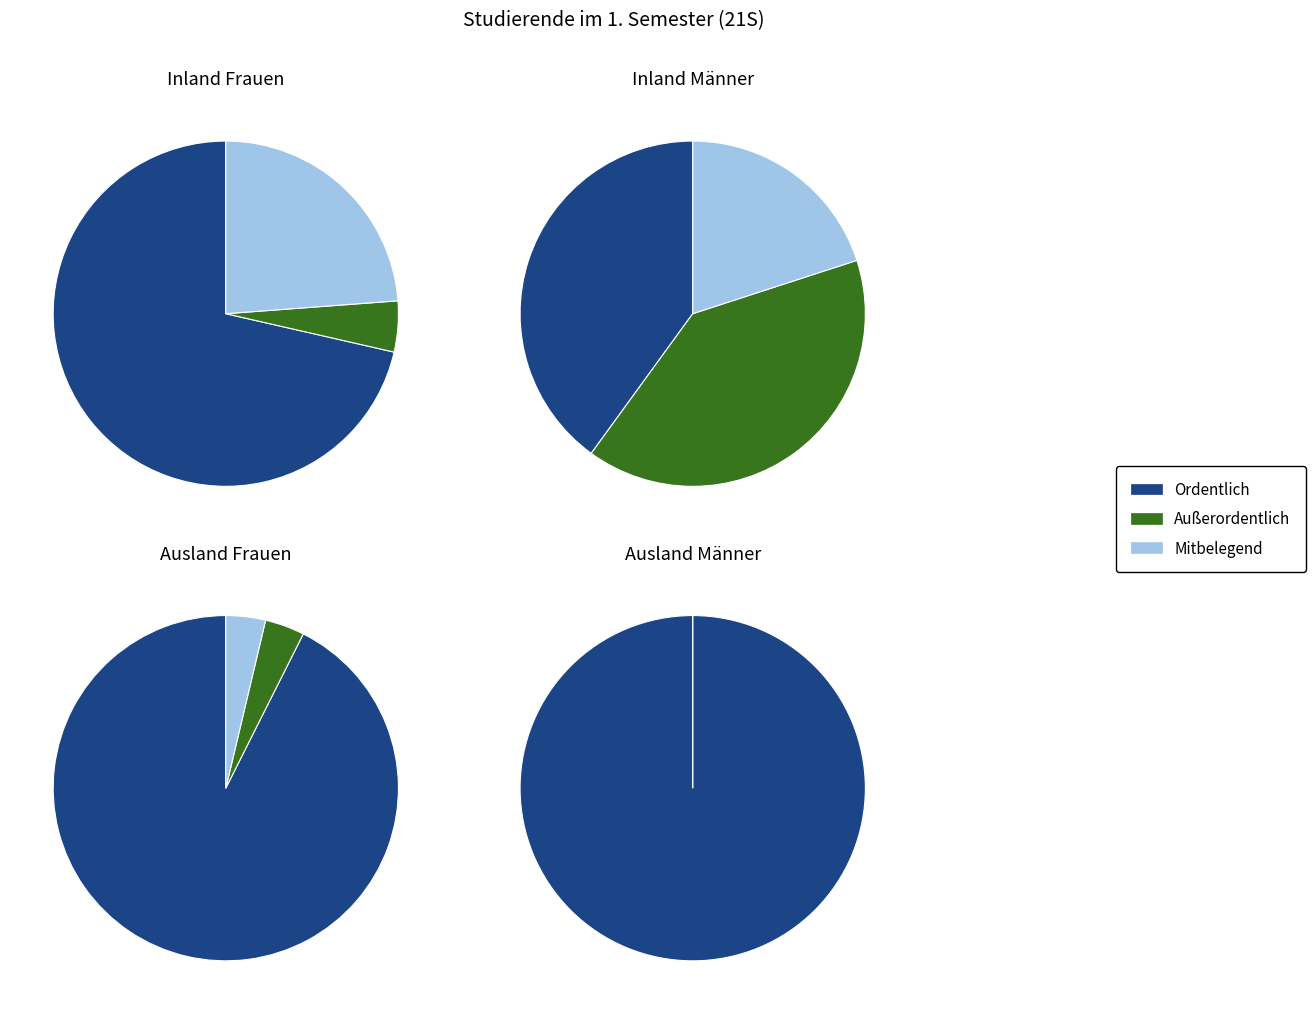

To the nearest percent, what is the difference between the largest and smallest slice percentages?

71%